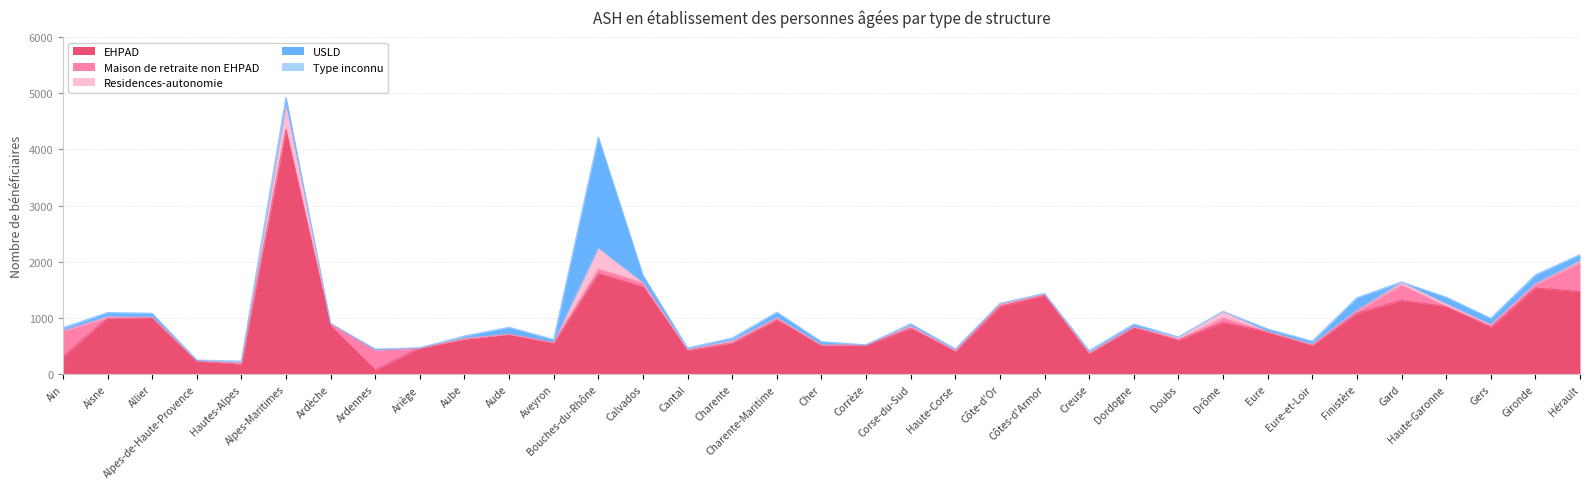

At how many categories does at least one series exceed 2723?

1